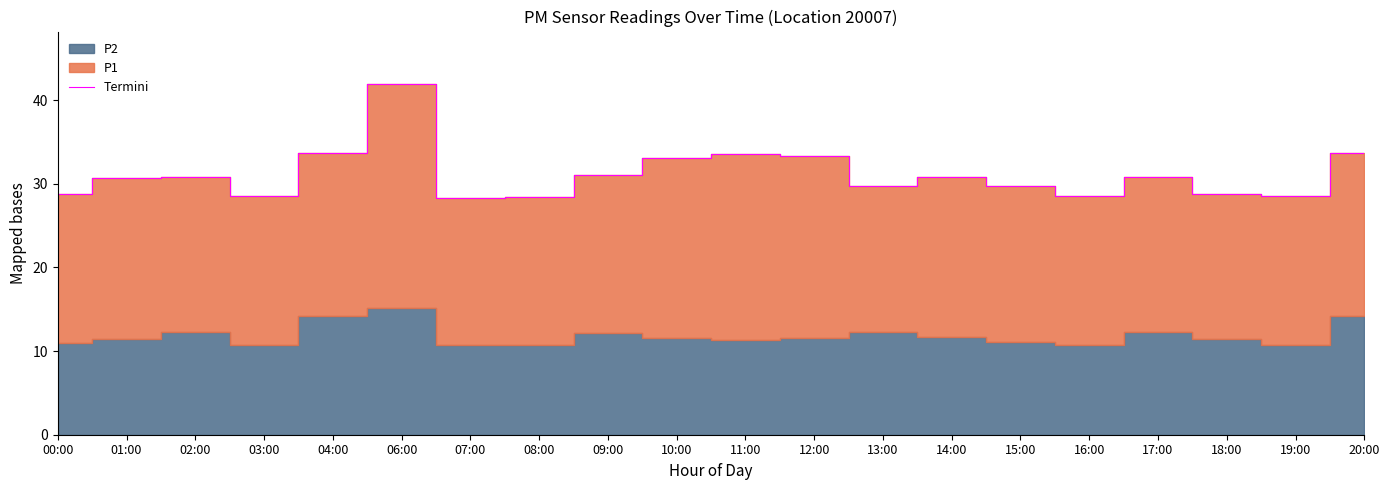

How many interior local valleys (lower than both neighbors) does the data have?

5